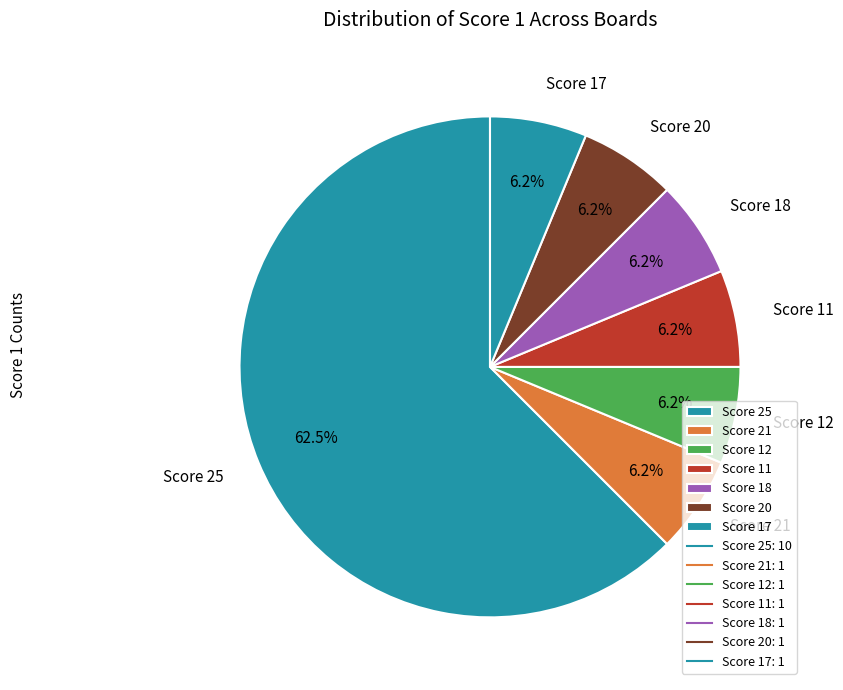

Combined, do Score 21 and Score 17 account for over 50%?

No